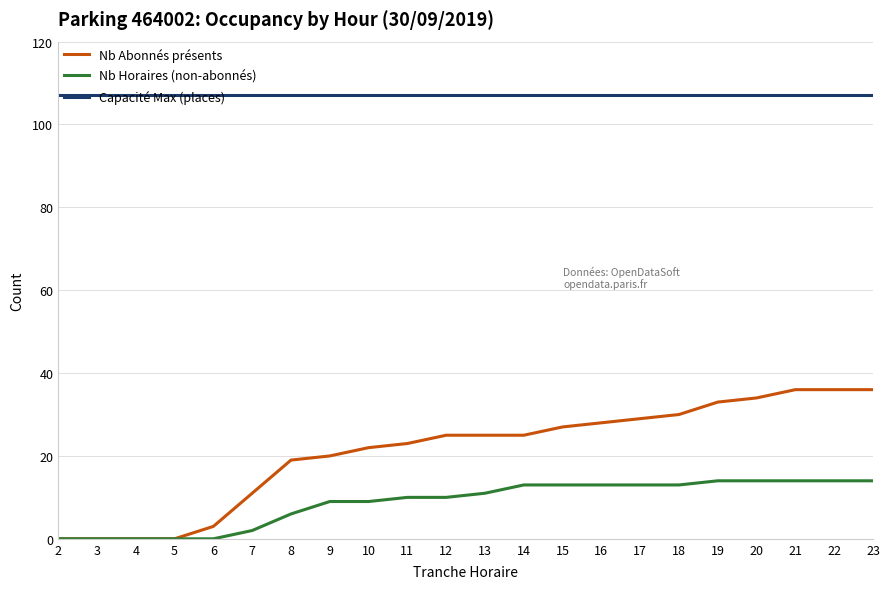

What is the total value across all series at 20?

155